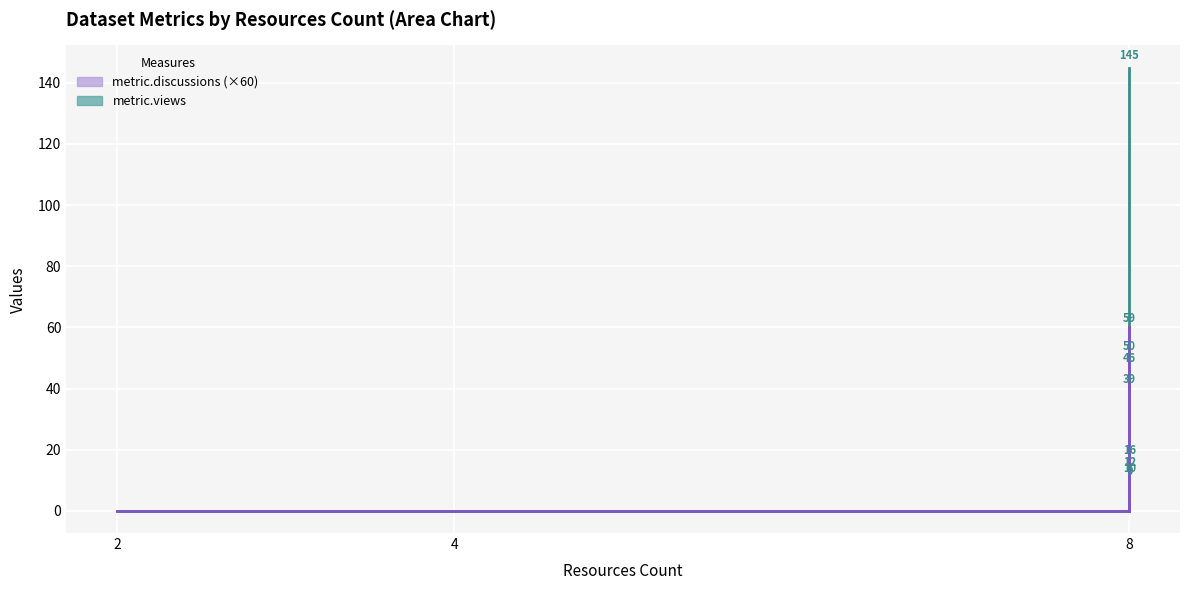

True or false: metric.discussions (×60) and metric.views intersect in this chart.

True